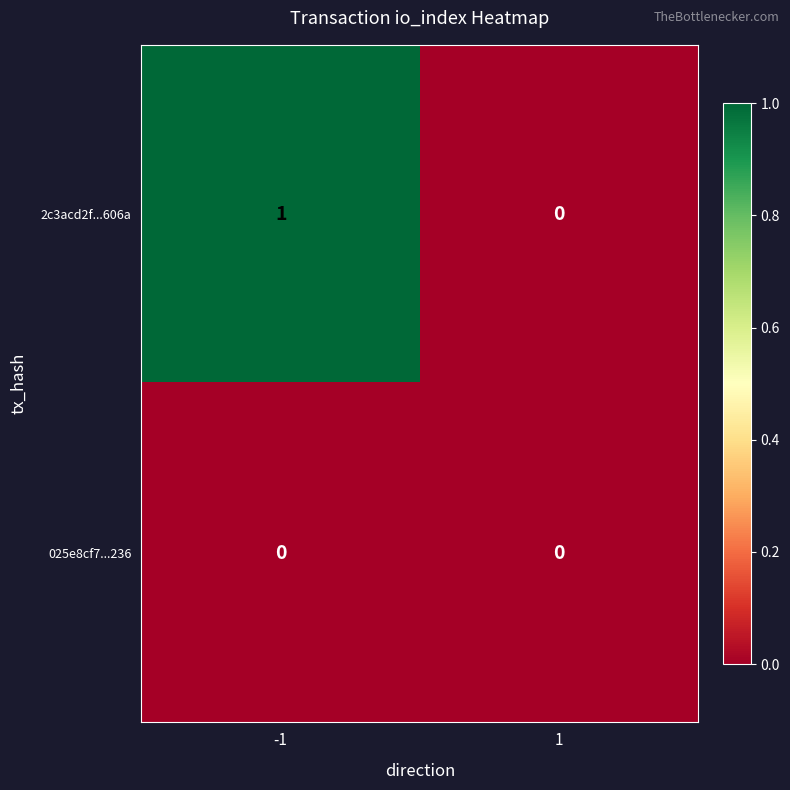

Between -1 and 1, which series saw the biggest shift?

2c3acd2f...606a